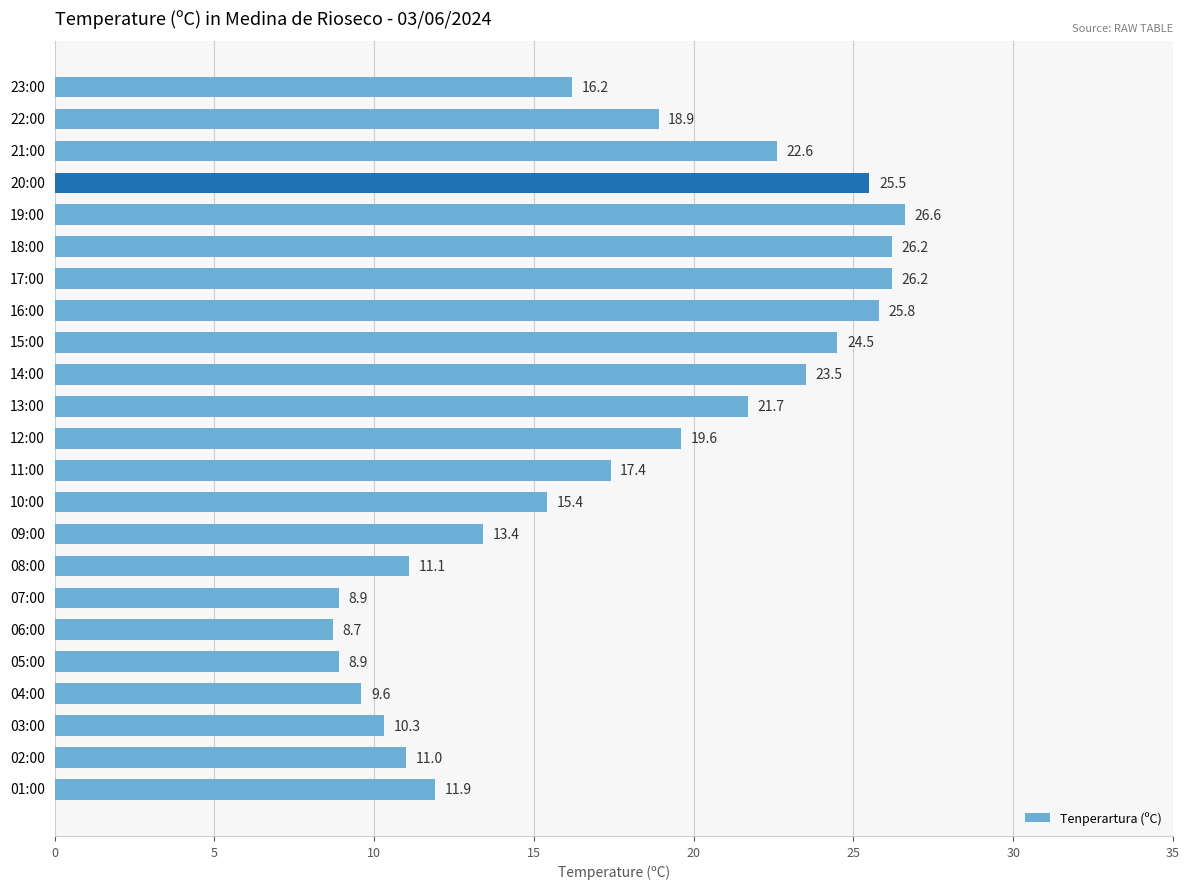

What position from the bottom is 18:00?

18